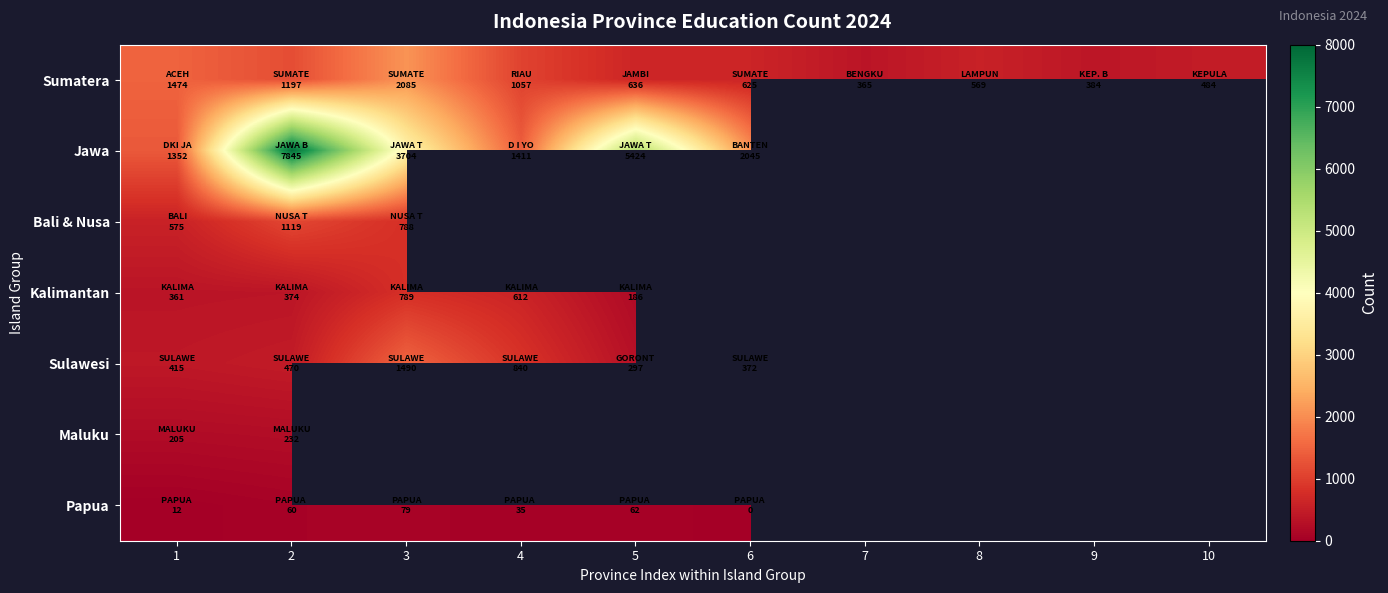

What is the approximate value of Bali & Nusa at 2?

1119.0